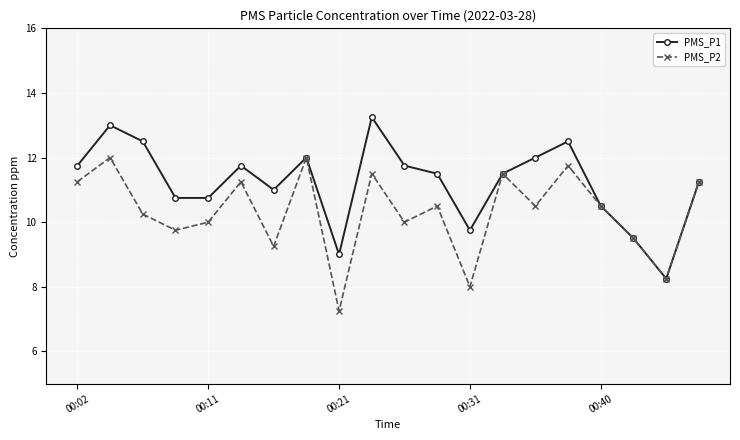

How many series are shown in this chart?

2